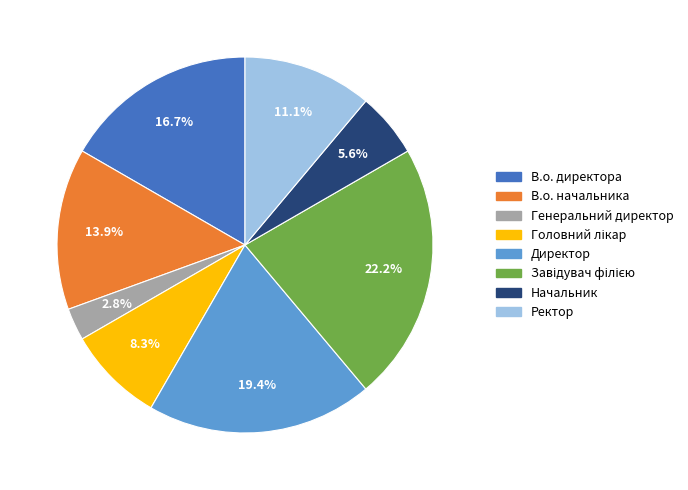

Which category has the smallest portion of the pie?

Генеральний директор